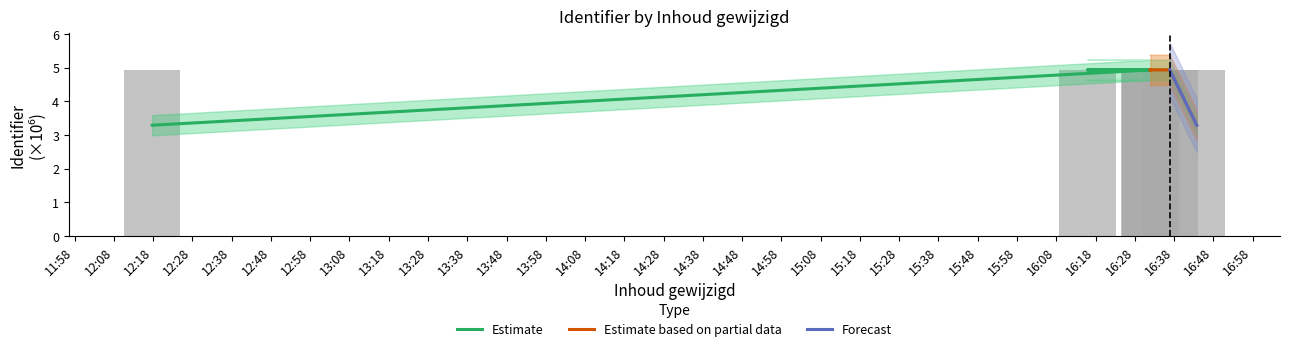

How many bars are there in total?

7